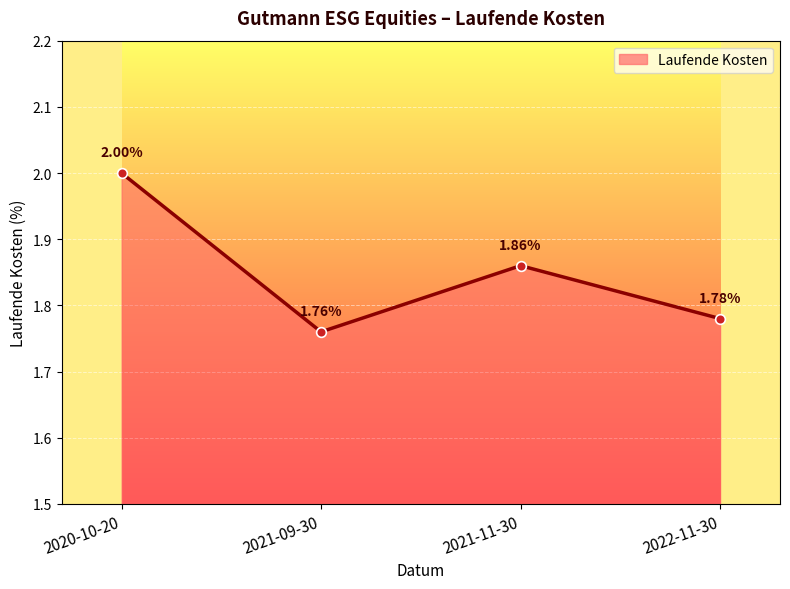

What is the difference between the second highest and second lowest values?

0.1